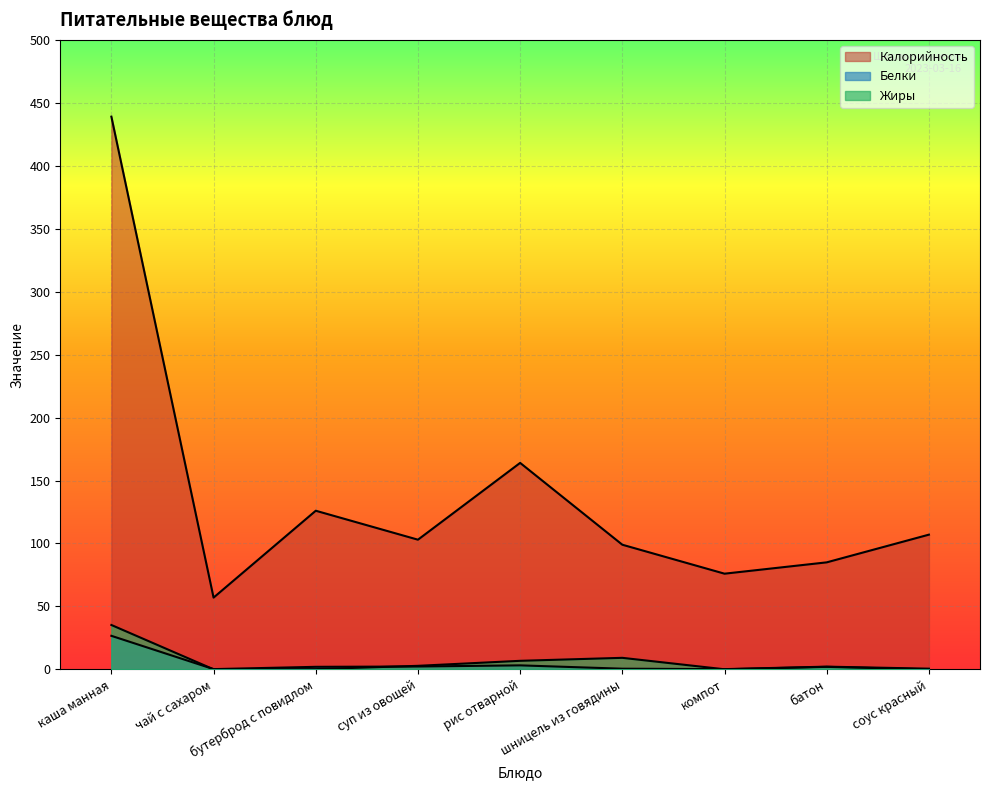

True or false: Калорийность and Жиры intersect in this chart.

False